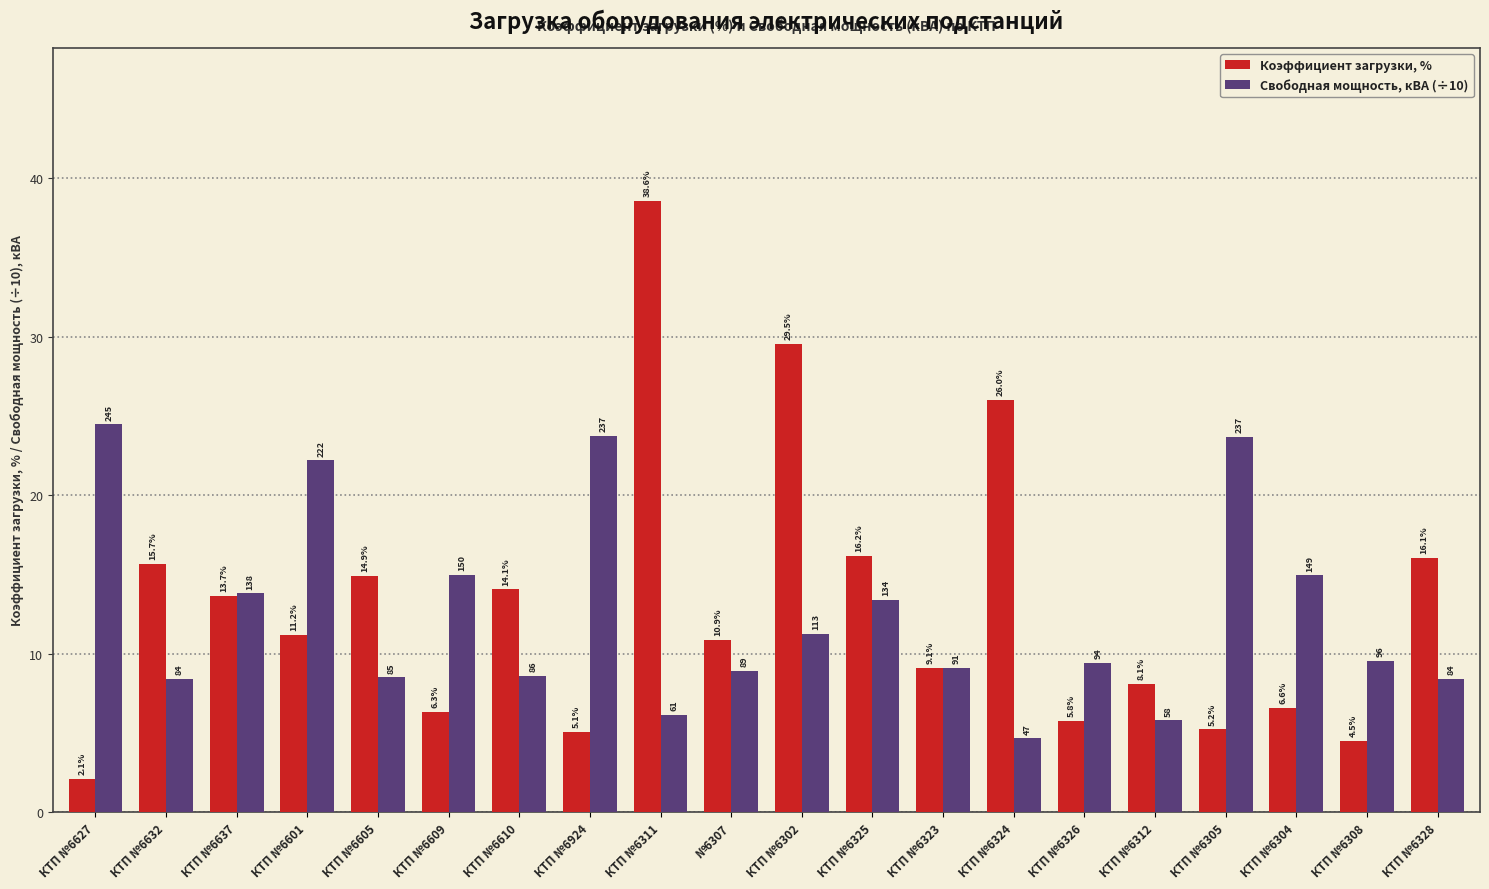

Which series has the largest total across all categories?

Коэффициент загрузки, %